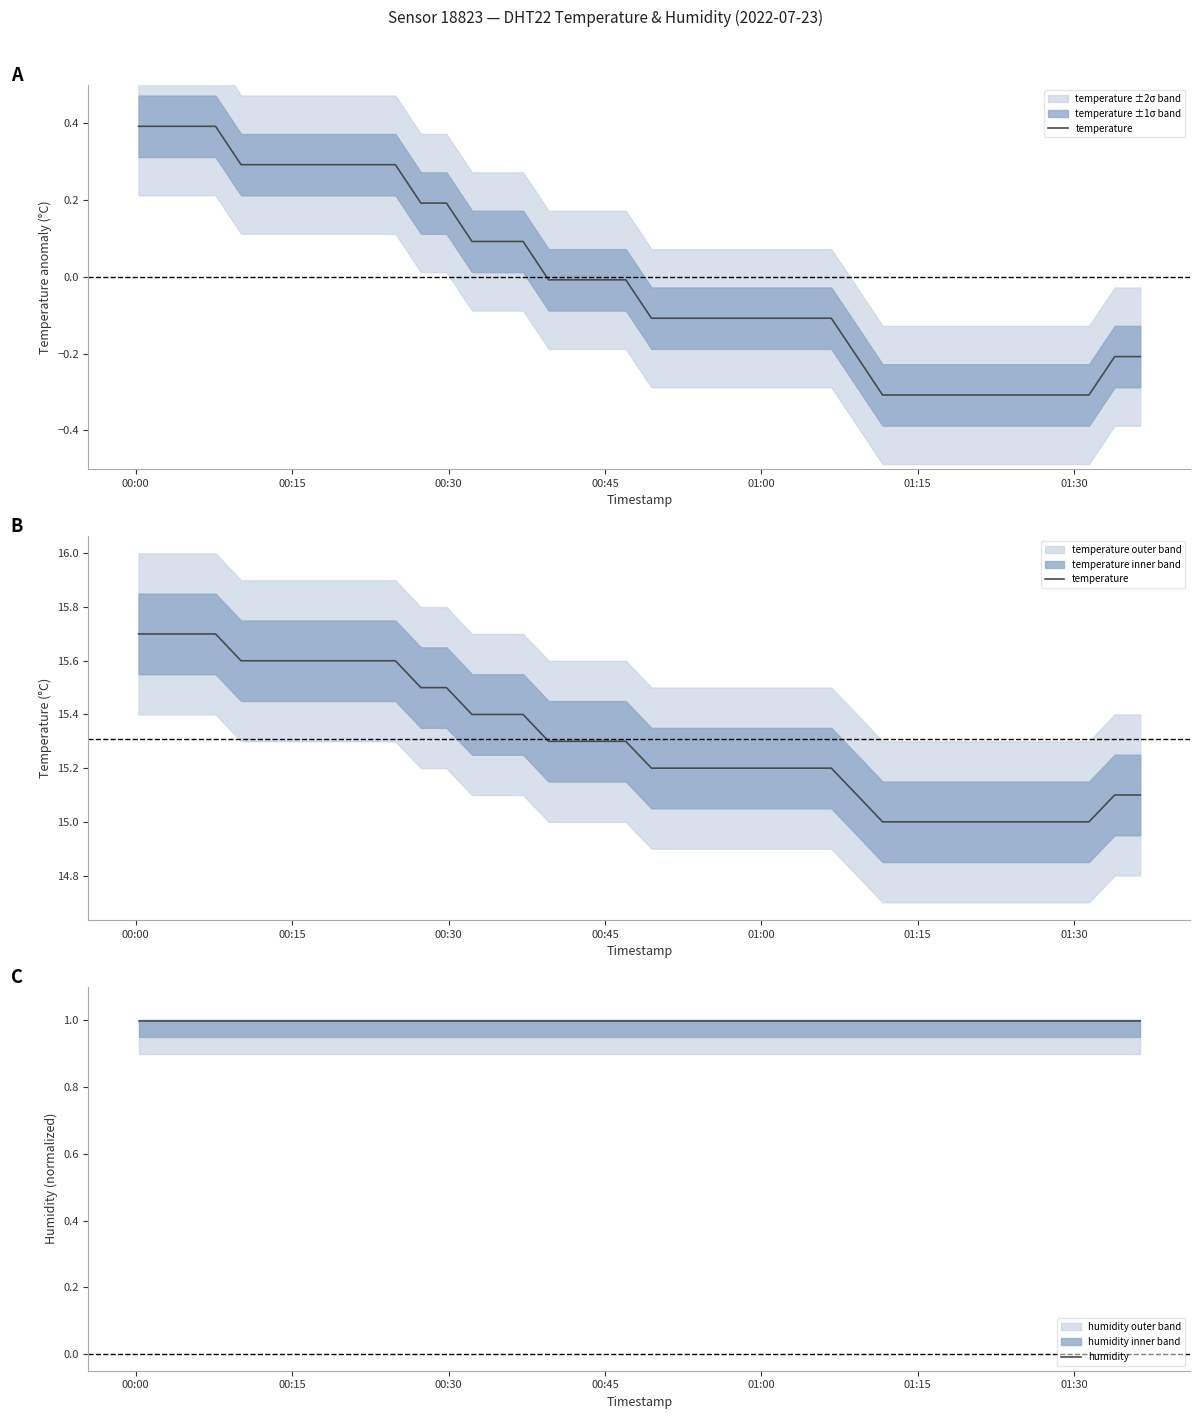

Is this an area chart (filled region under the line)?

No